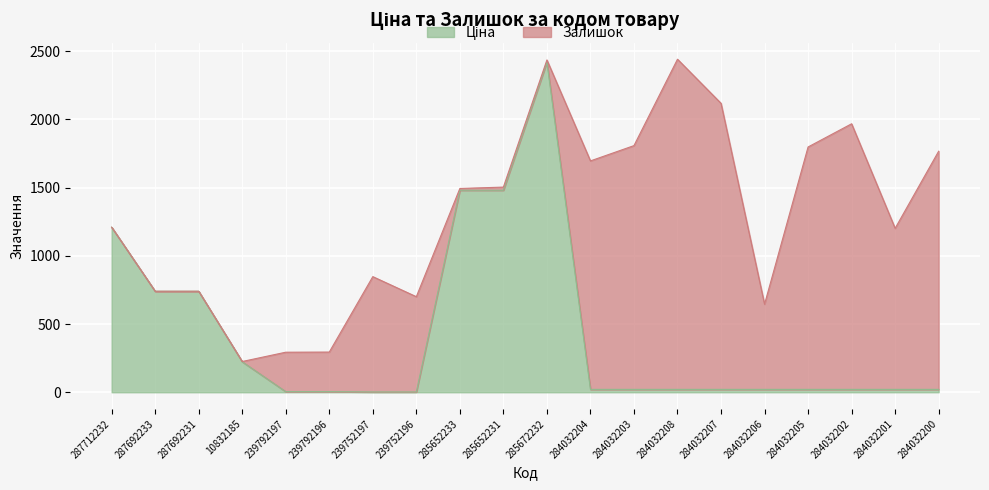

The value at 239752196 is 2.2. True or false?

True